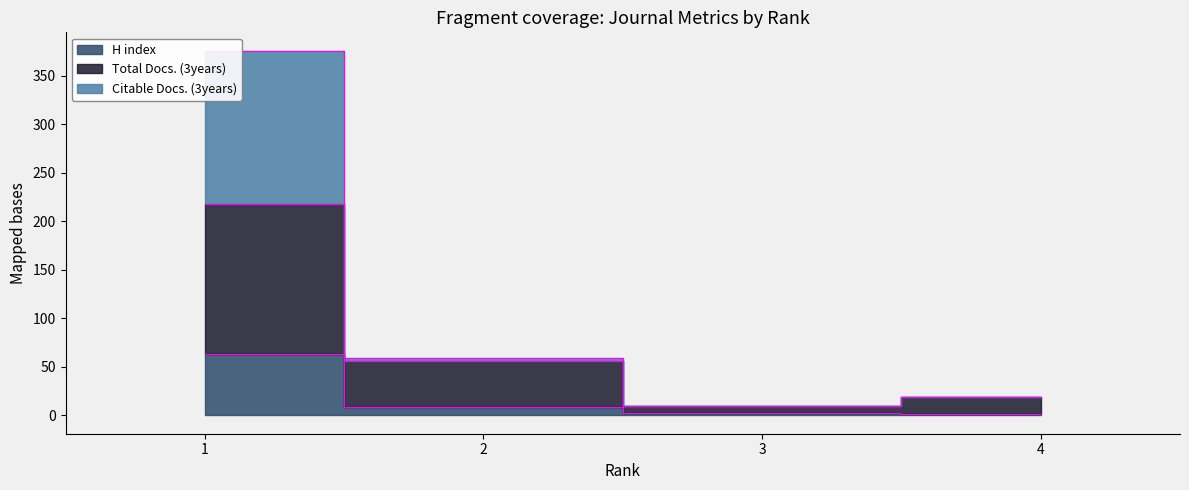

How many series are shown in this chart?

3